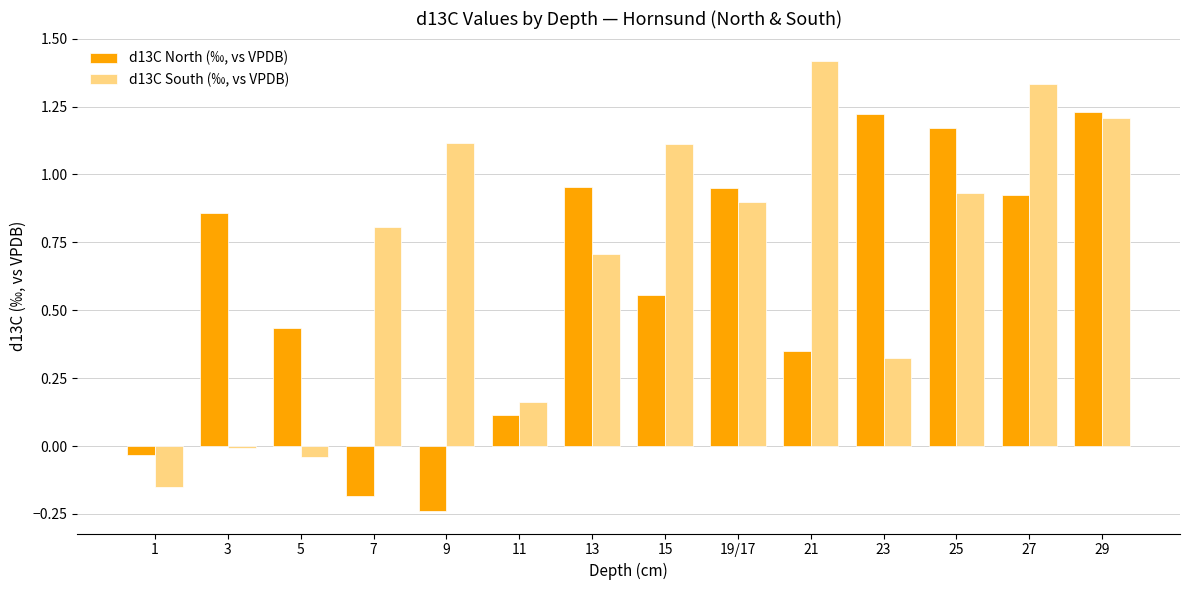

Which series has the largest total across all categories?

d13C South (‰, vs VPDB)